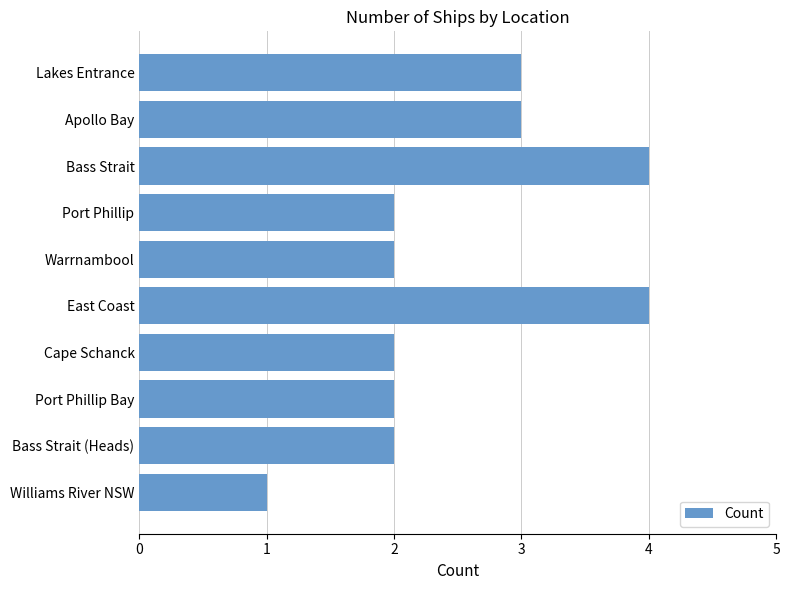

Which label corresponds to the smallest value in the chart?

Williams River NSW